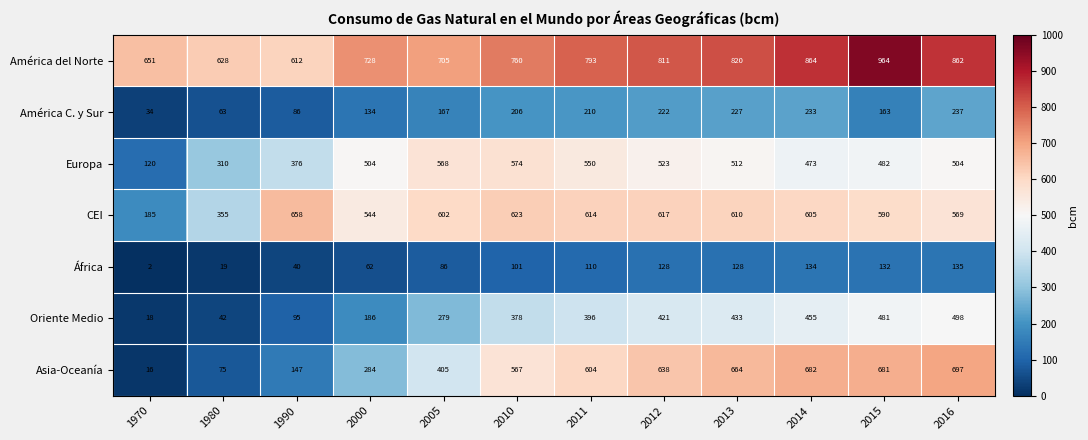

What is the difference between the Asia-Oceanía values at 2010 and 1970?

551